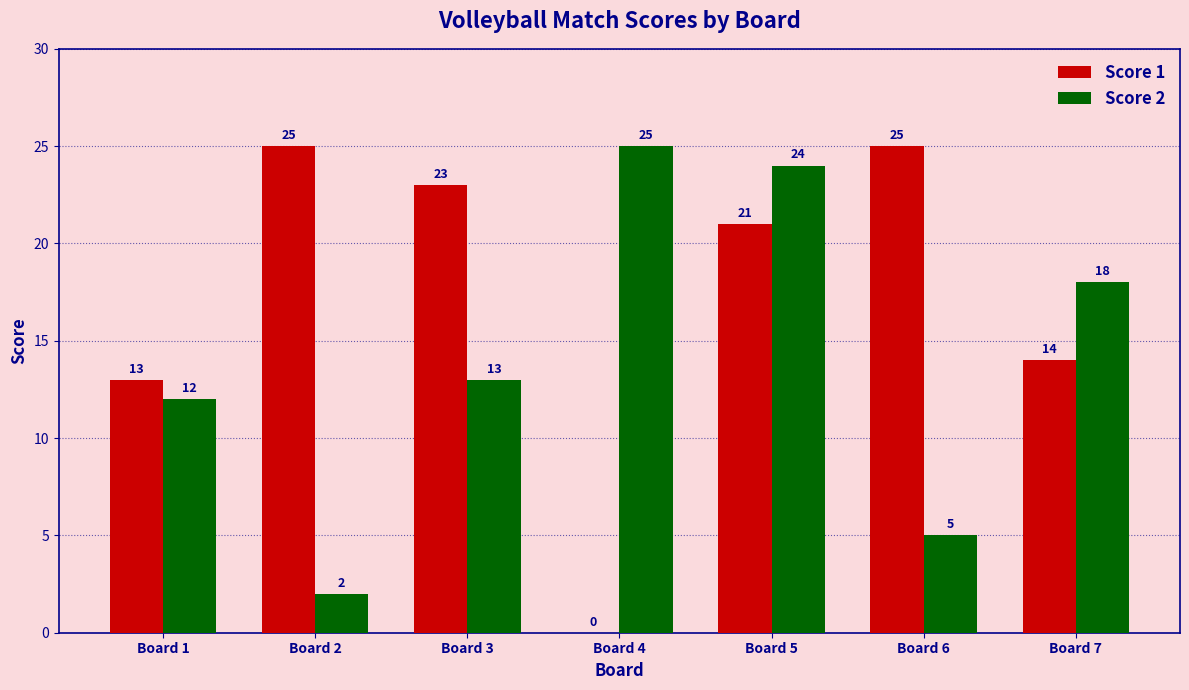

How many positive values does the Score 1 series have?

6